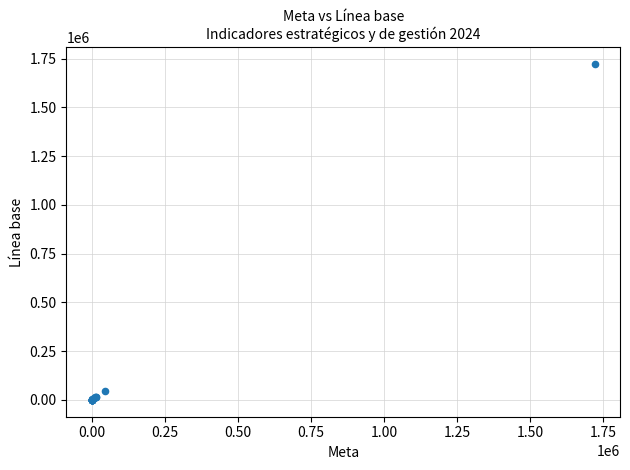

What Y value in the scatter plot is closest to 860863?

47000